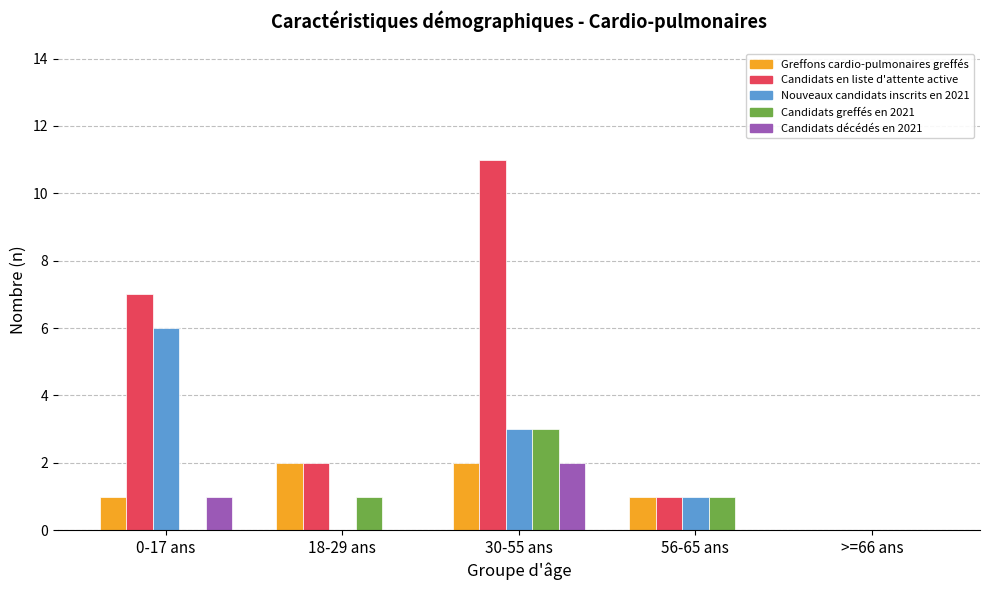

The Nouveaux candidats inscrits en 2021 series shows 10 at 0-17 ans. True or false?

False